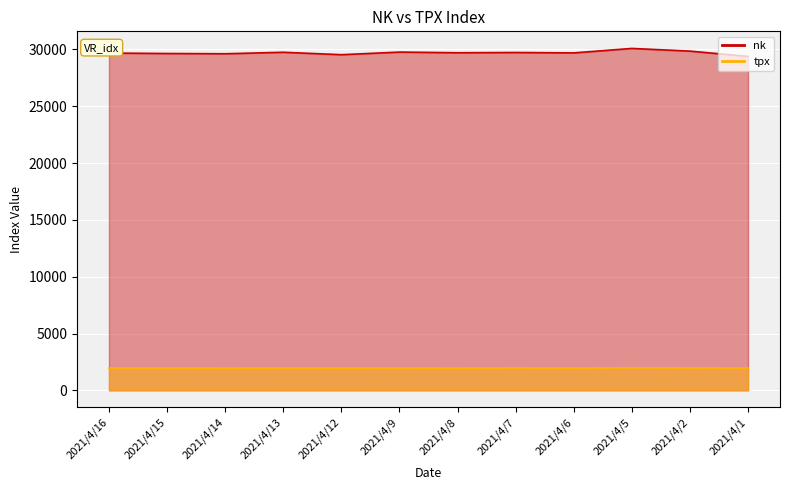

True or false: tpx and nk cross at least once.

False